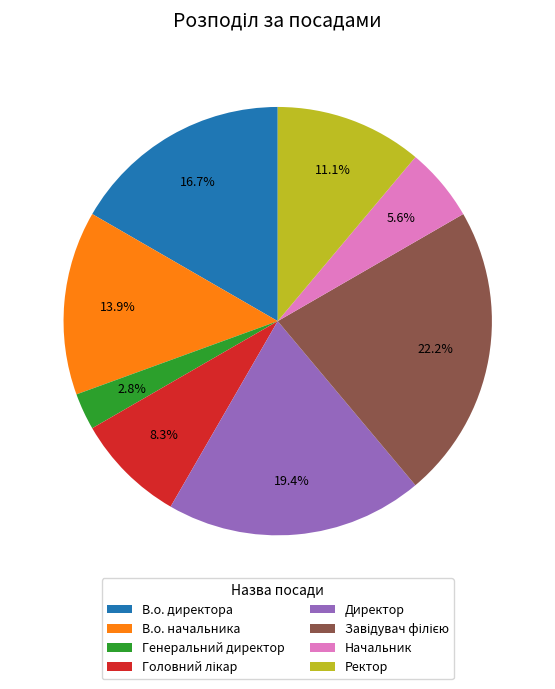

What percentage is the Ректор slice, to the nearest percent?

11%